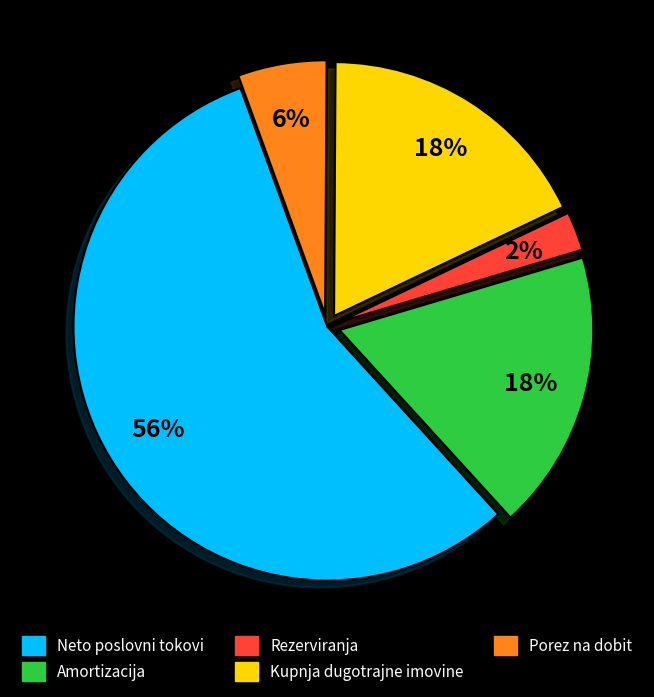

Is the sum of Rezerviranja and Kupnja dugotrajne imovine greater than half?

No